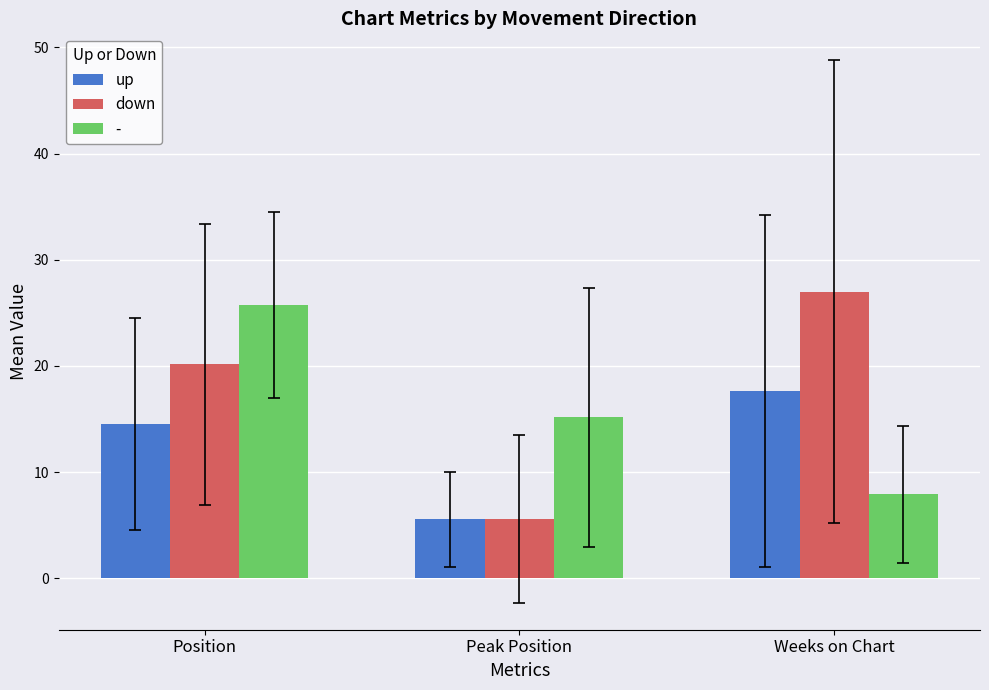

At how many categories does at least one series exceed 23?

2